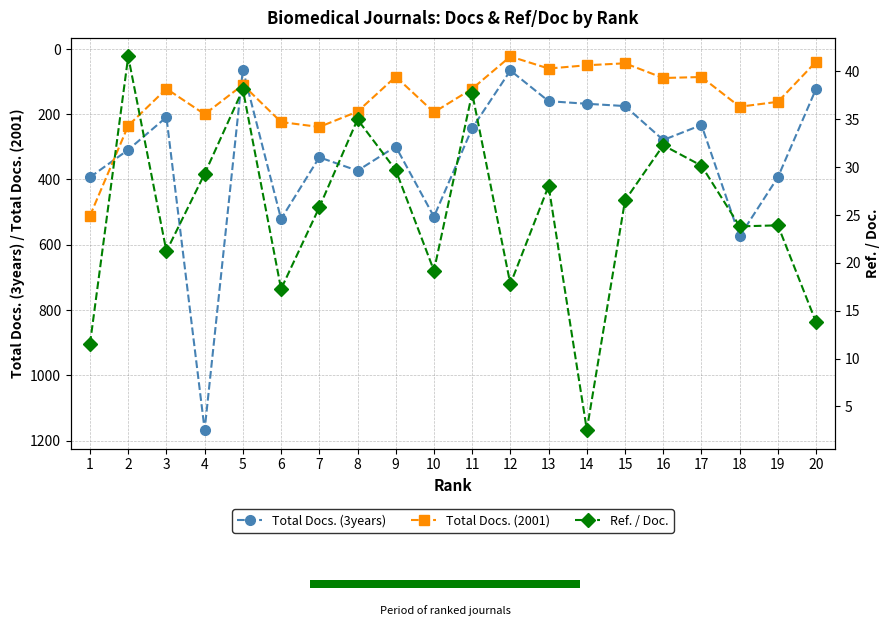

The value of Total Docs. (3years) at 19 is 393.0. True or false?

True